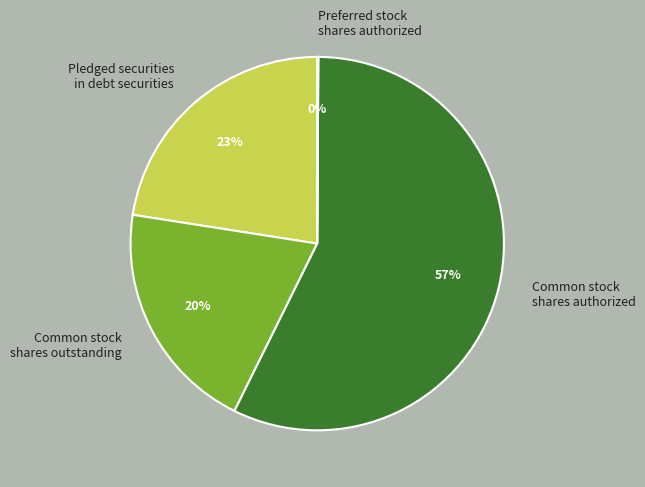

Which category has the smallest portion of the pie?

Preferred stock
shares authorized